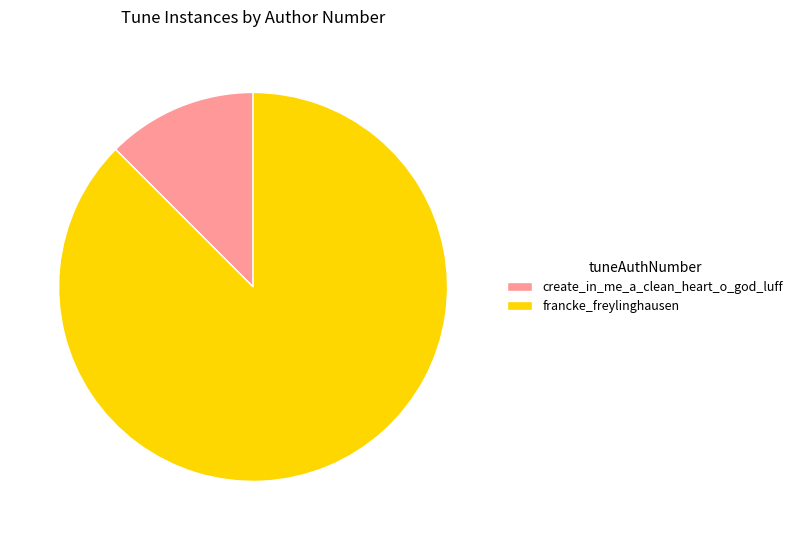

Rank the categories by value from highest to lowest.

francke_freylinghausen, create_in_me_a_clean_heart_o_god_luff